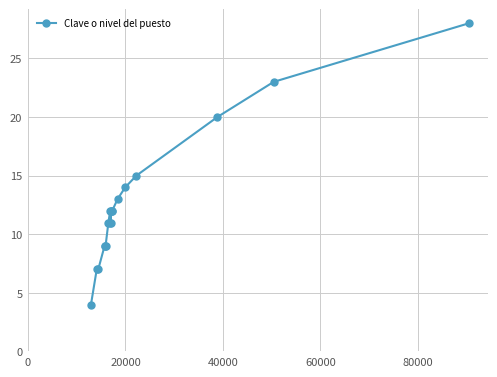

What is the sum of all values?

239